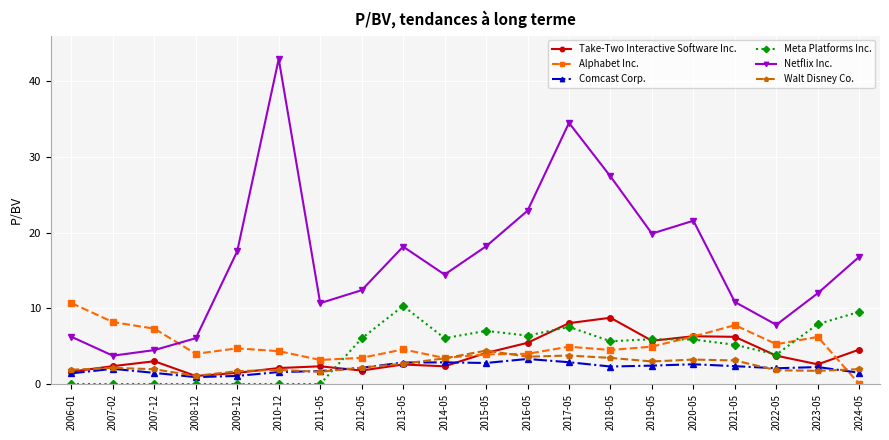

What is the label of the 4th point from the right?

2021-05